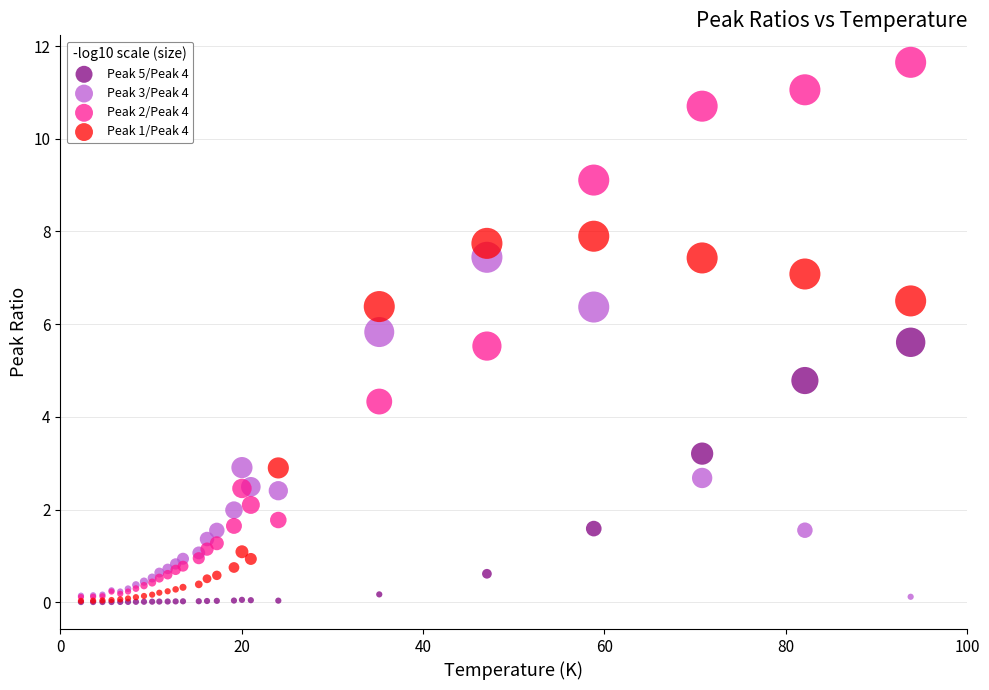

Which series reaches the maximum Y coordinate?

Peak 2/Peak 4